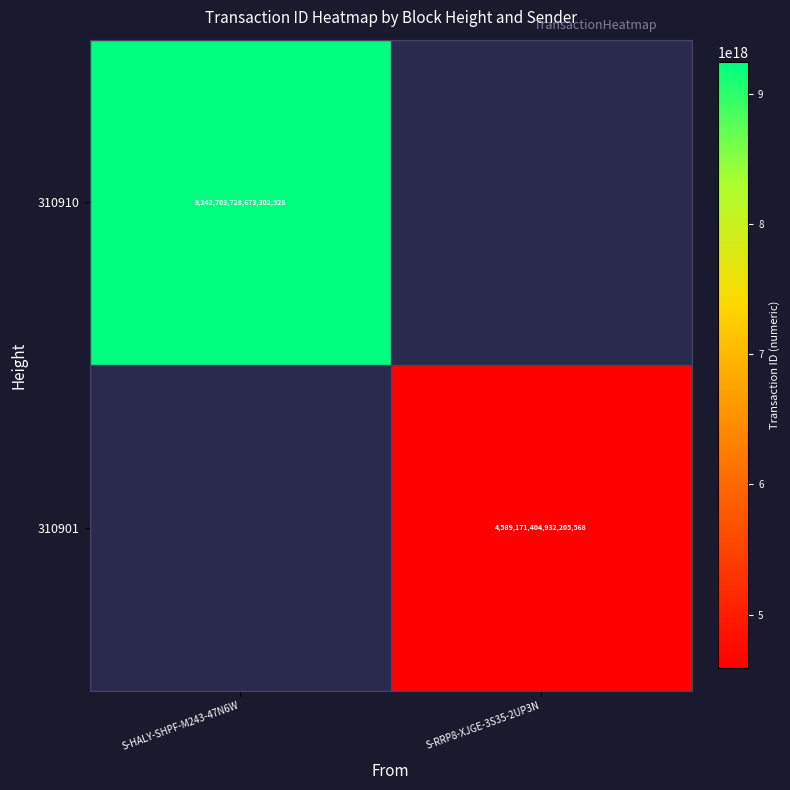

The value of 310901 at S-RRP8-XJGE-3S35-2UP3N is 7461758564474238976. True or false?

False